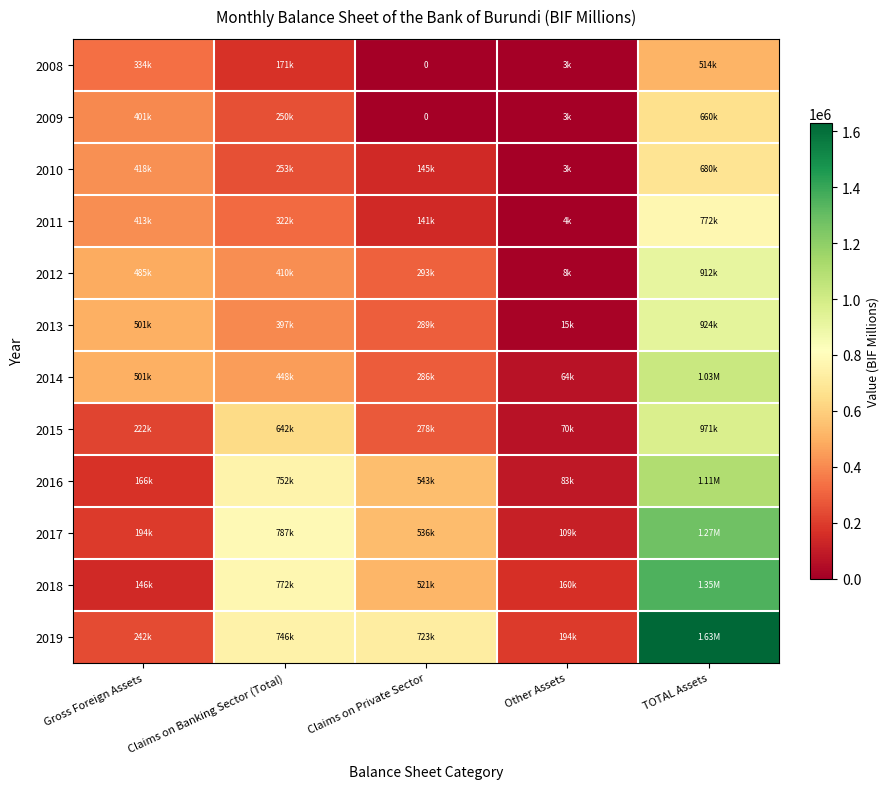

Is it true that 2011 equals 499378.5 at TOTAL Assets?

False